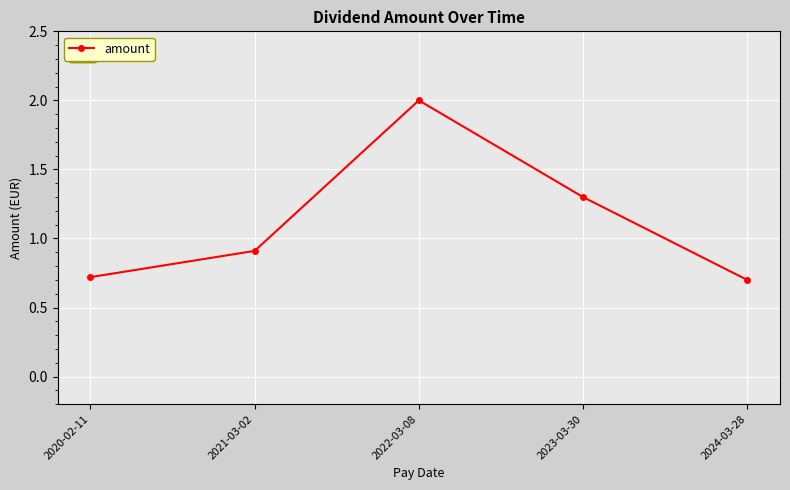

What is the average value?

1.1